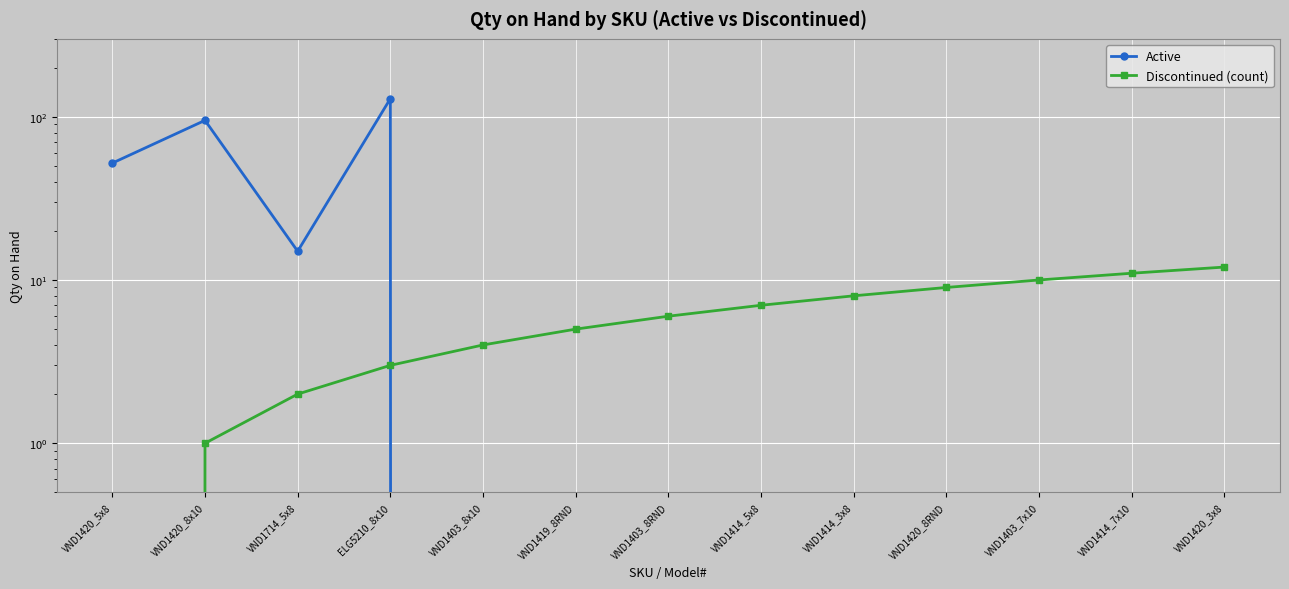

Is the value of Active at VND1414_7x10 greater than the value of Discontinued (count) at VND1403_8x10?

No